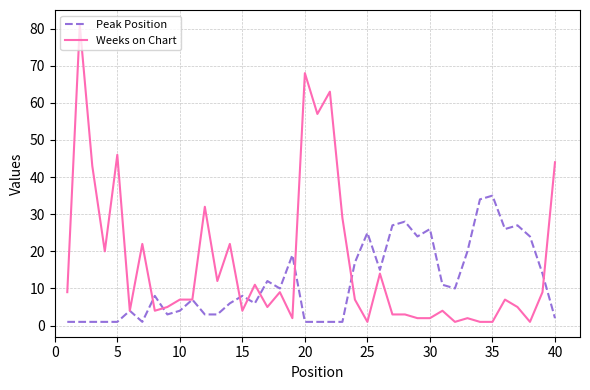

List the series in order of their peak value, highest first.

Weeks on Chart, Peak Position